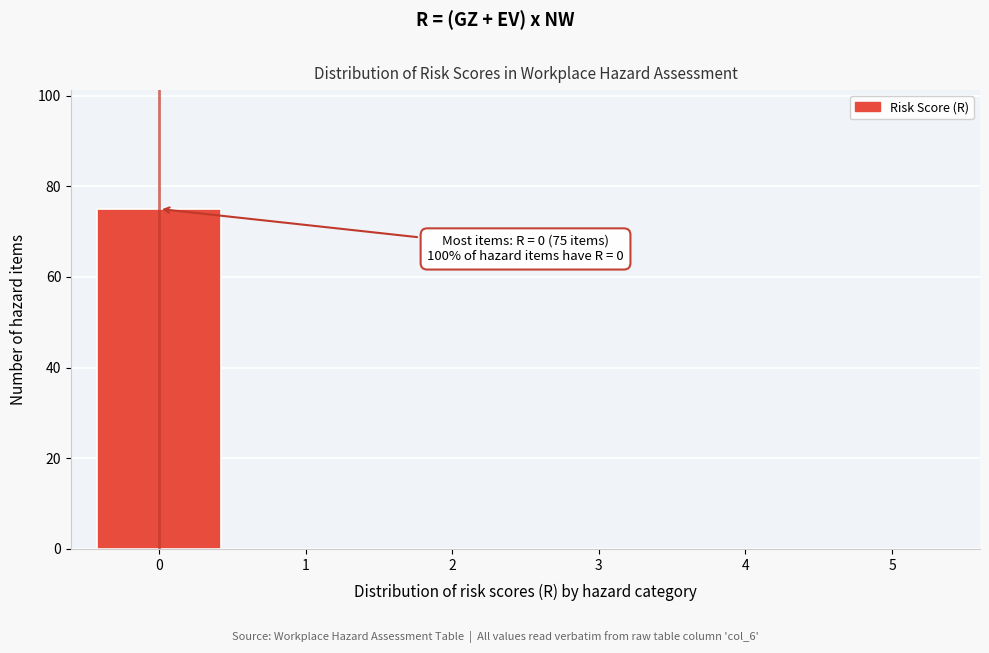

Reading left to right, extract all data points from this chart.

0=75	1=0	2=0	3=0	4=0	5=0